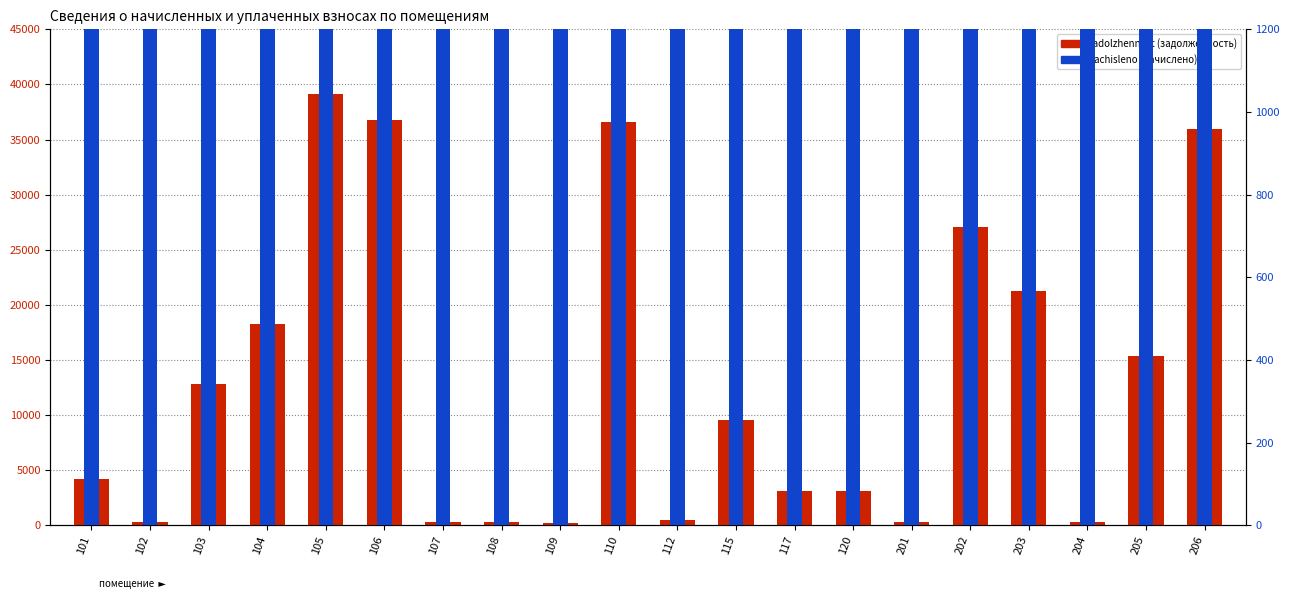

What is the difference between the maximum and minimum values in the nachisleno series?

3395.5